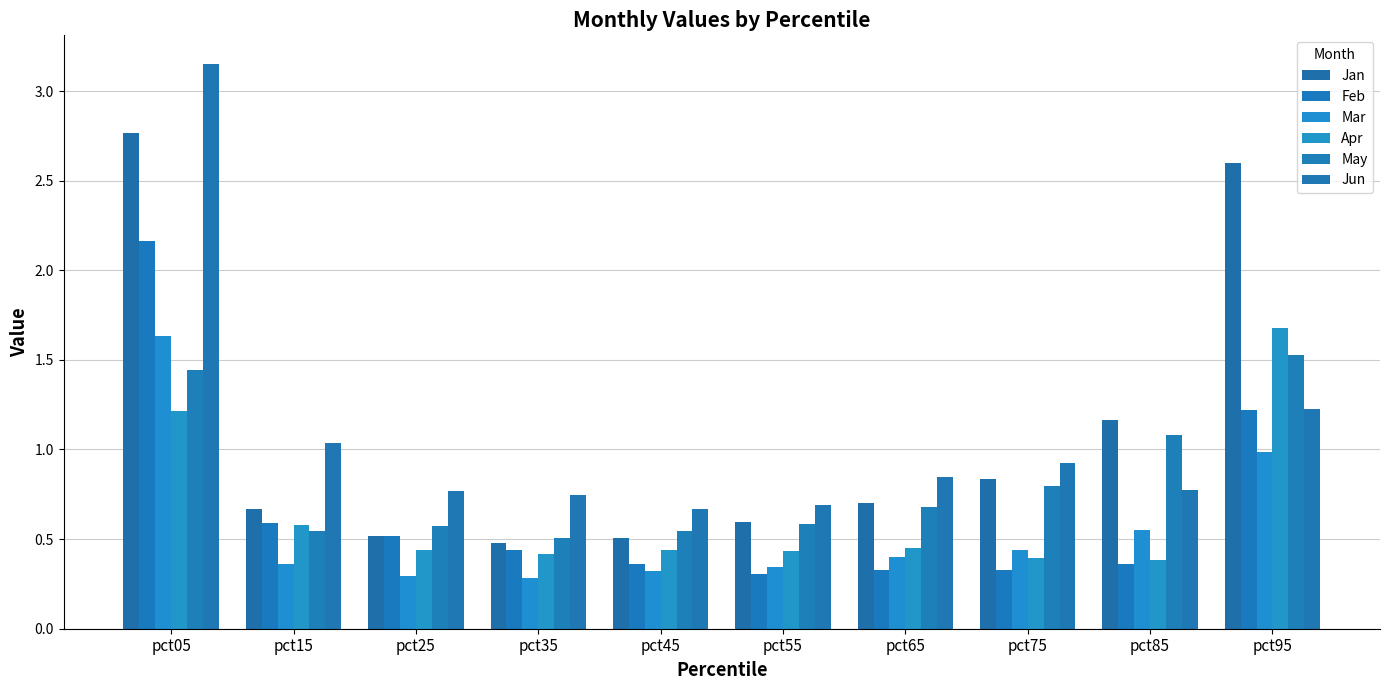

Which series changed the most between pct25 and pct85?

Jan